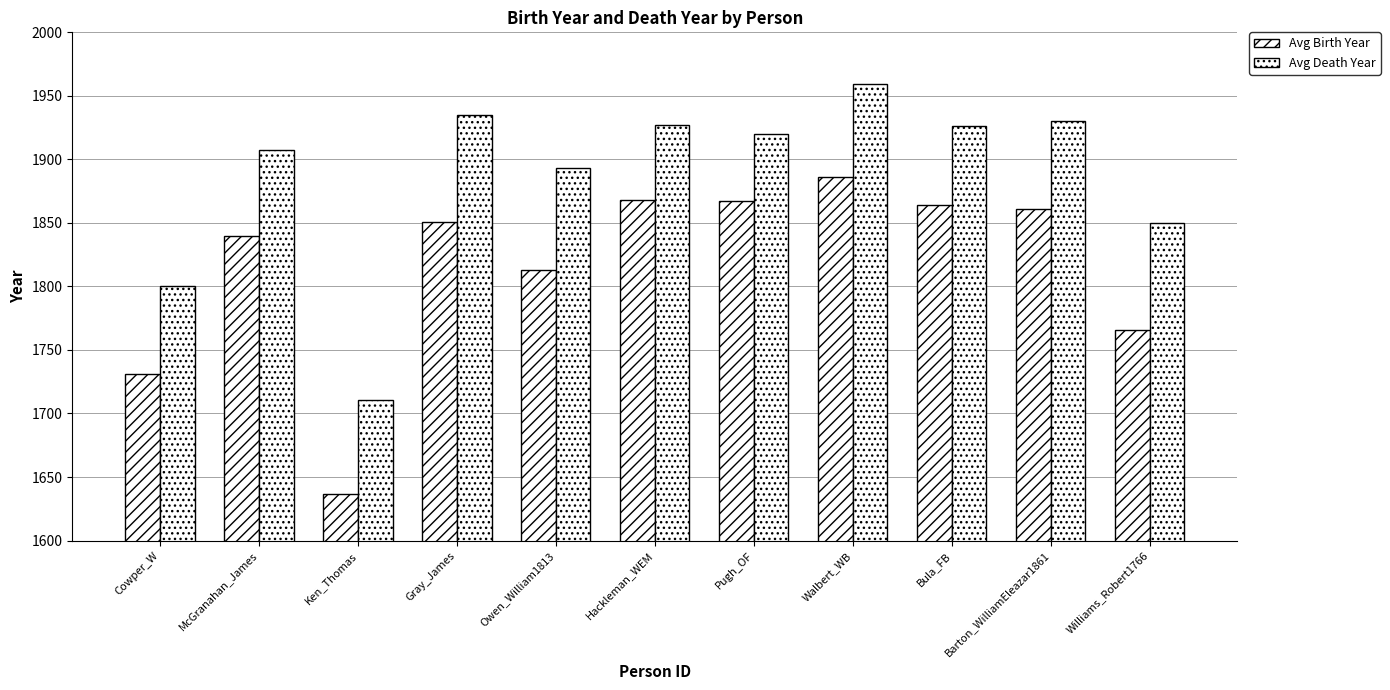

What is the lowest value of the Avg Death Year series?

1711